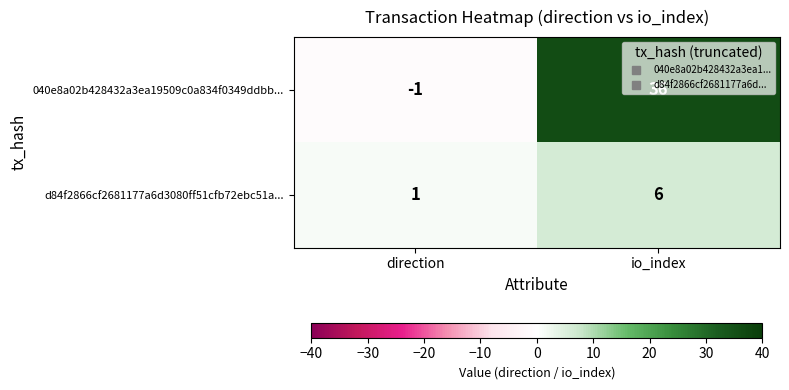

At which category does the chart reach its minimum across all series?

direction